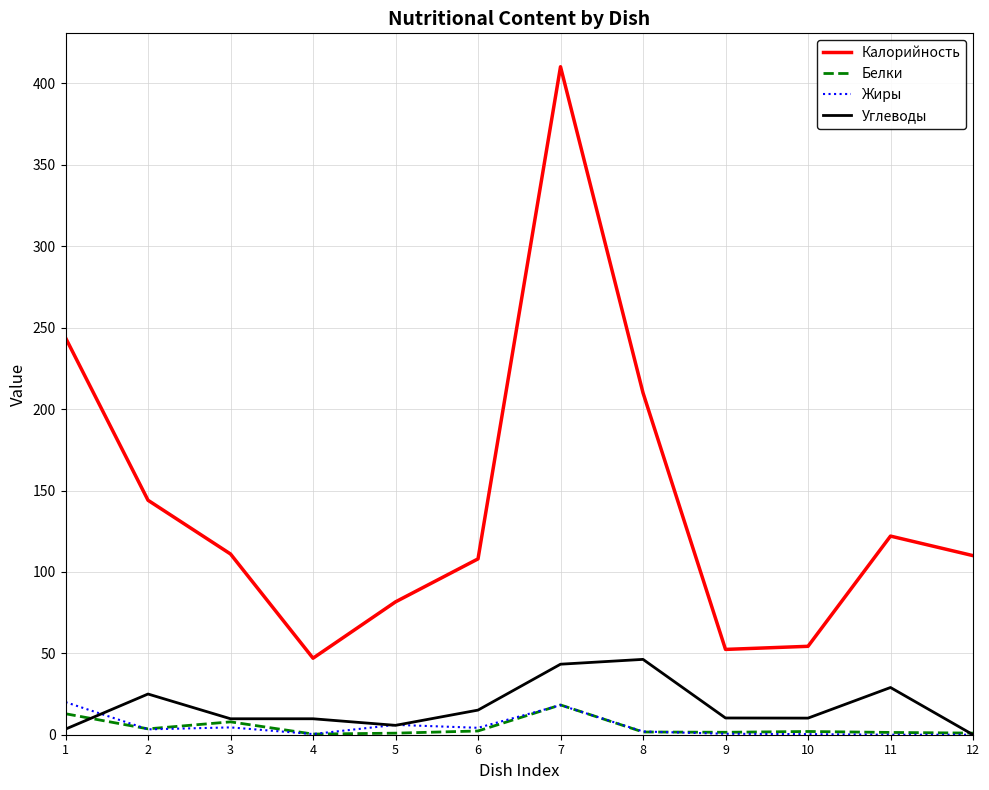

What is the sum of the Углеводы values at 3 and 11?

38.8